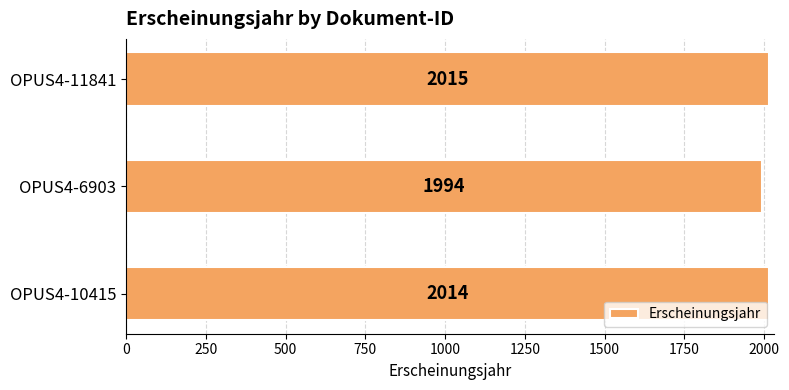

What is the sum of all values?

6023